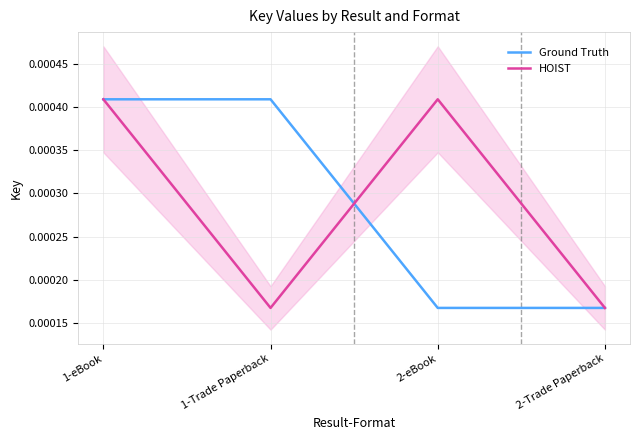

Is it true that HOIST equals 0.0 at 1-Trade Paperback?

False